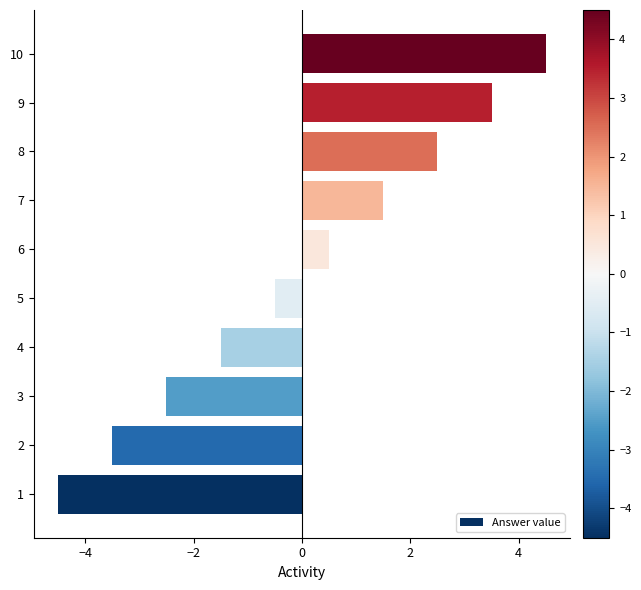

Reading bottom to top, extract all data points from this chart.

1=-4.5	2=-3.5	3=-2.5	4=-1.5	5=-0.5	6=0.5	7=1.5	8=2.5	9=3.5	10=4.5